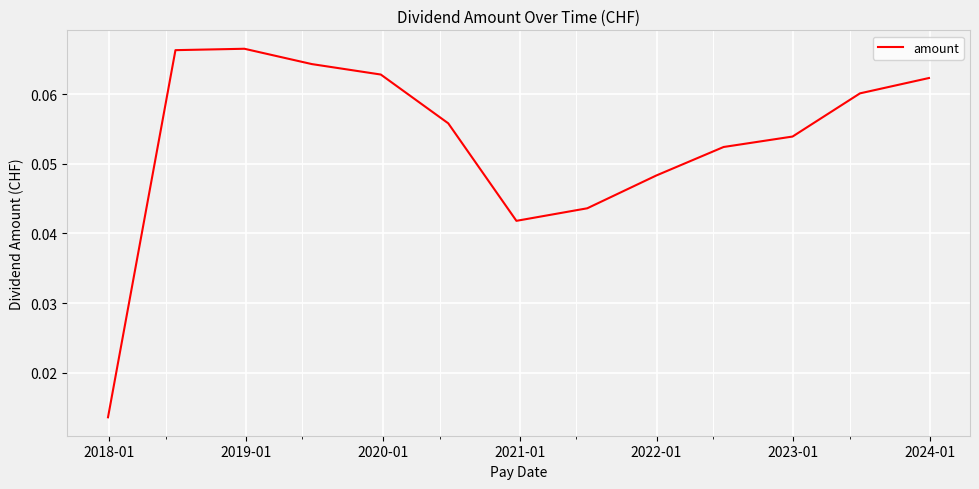

What is the greatest value displayed?

0.1